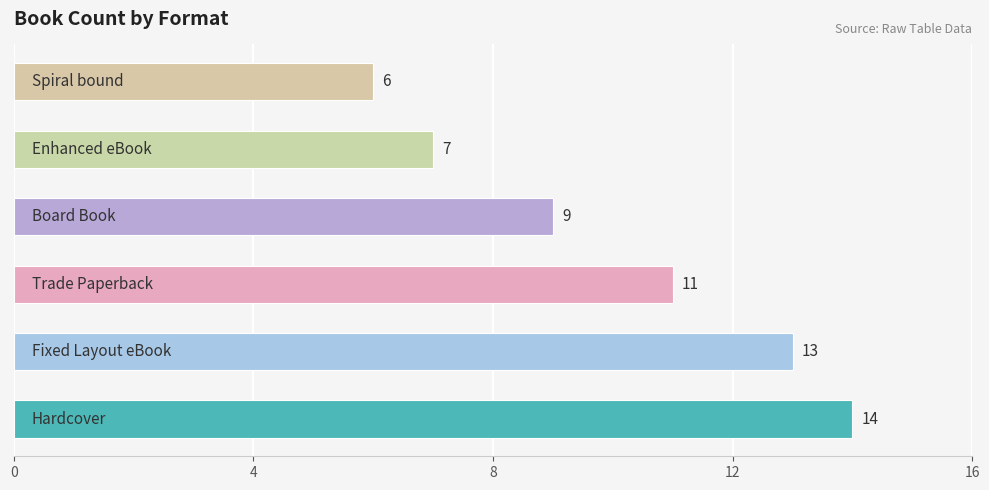

Does the chart contain stacked bars?

No